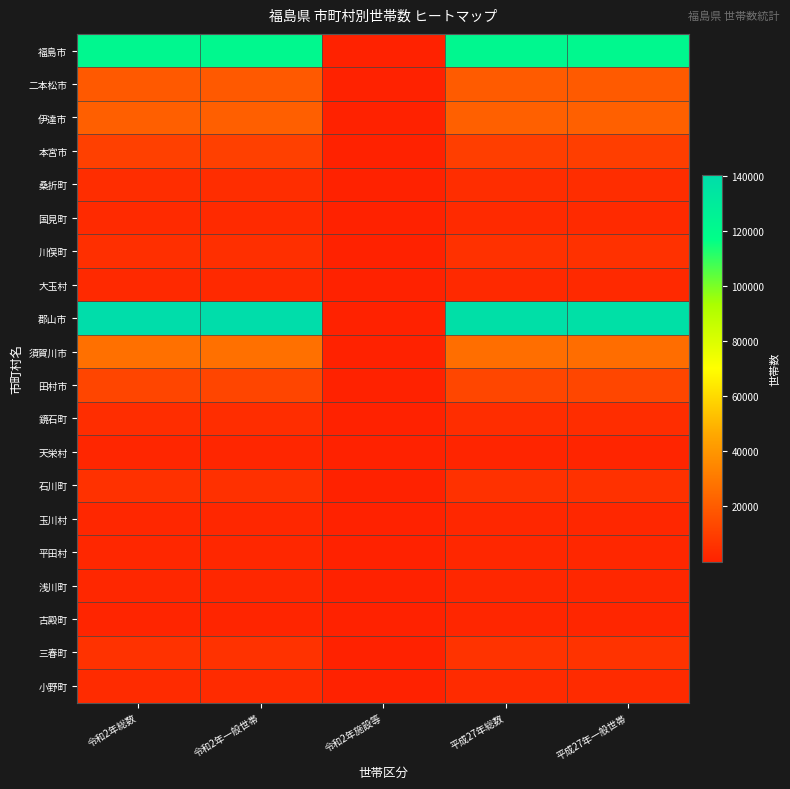

How many distinct data groups are displayed?

20